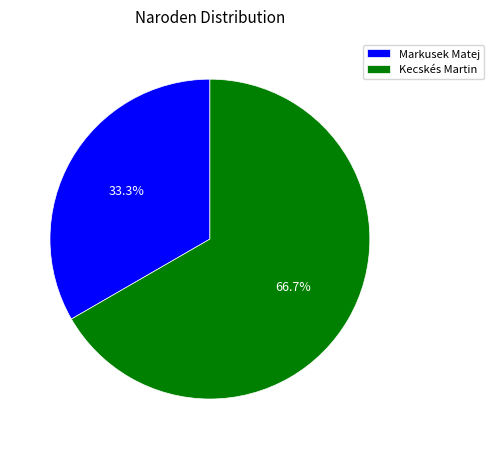

True or false: Kecskés Martin accounts for 92% of the total.

False